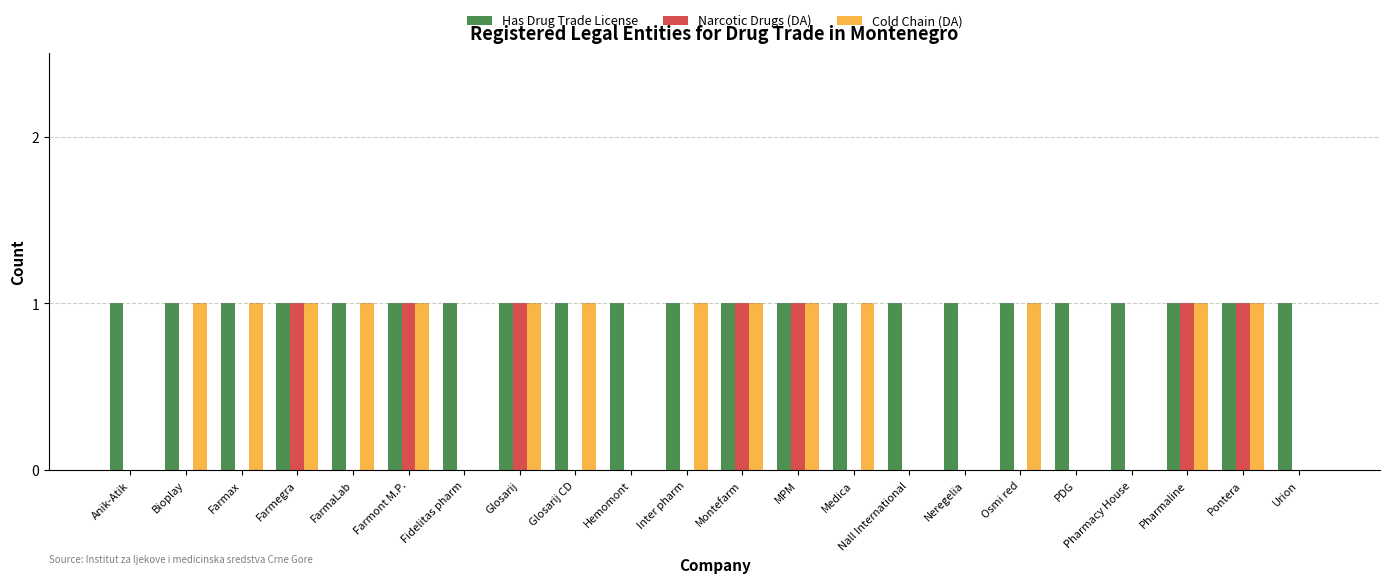

How many distinct data groups are displayed?

3